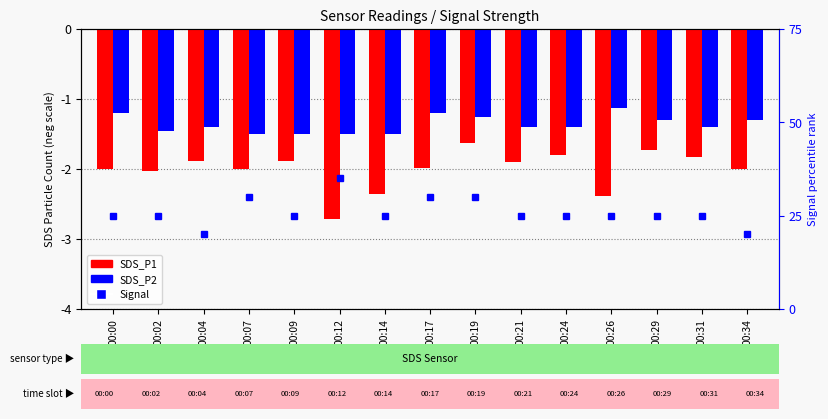

What is the difference between the second highest and second lowest values in the Signal series?

2.0